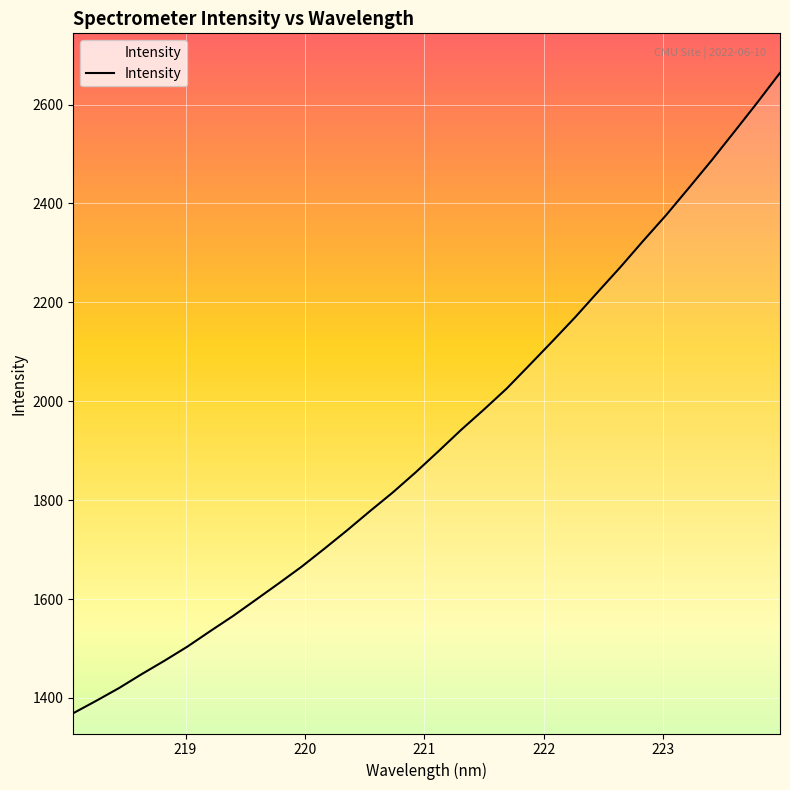

What is the maximum value shown in the chart?

2664.1